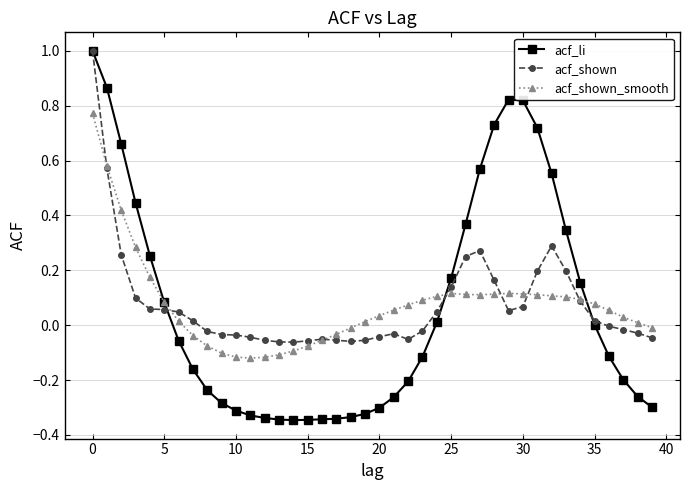

What is the greatest value displayed?

1.0